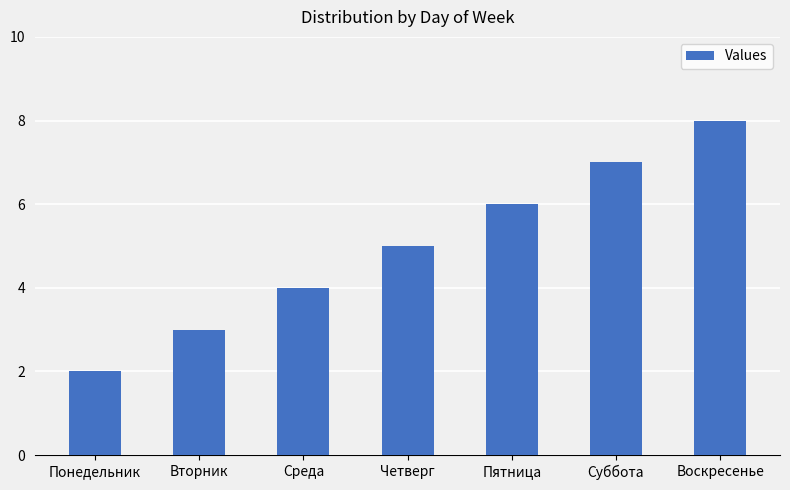

How many bars are there in total?

7